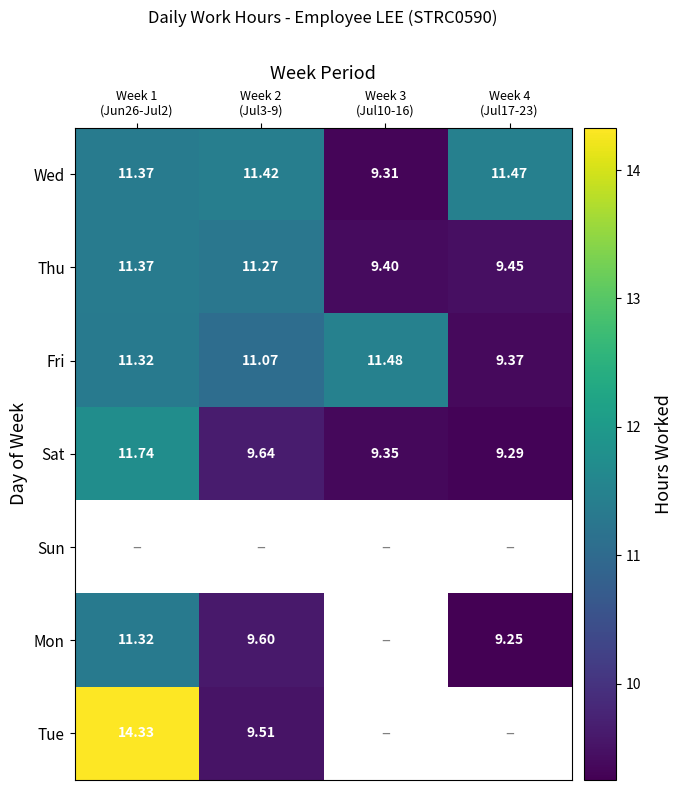

Which series has the largest range (max minus min)?

Tue